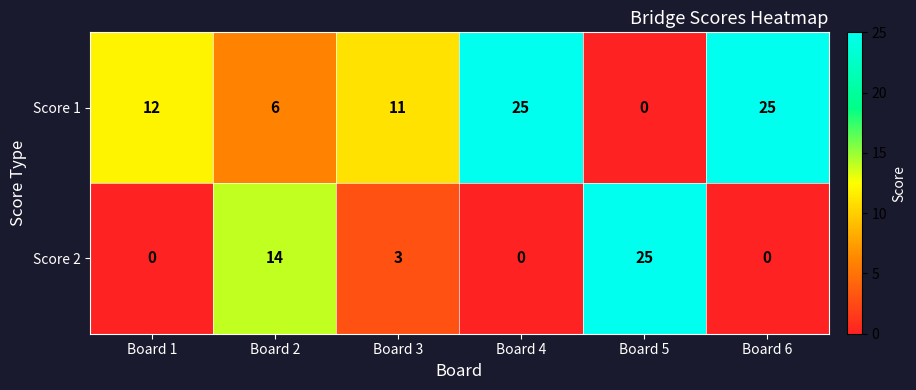

List the series in order of their overall mean, highest first.

Score 1, Score 2